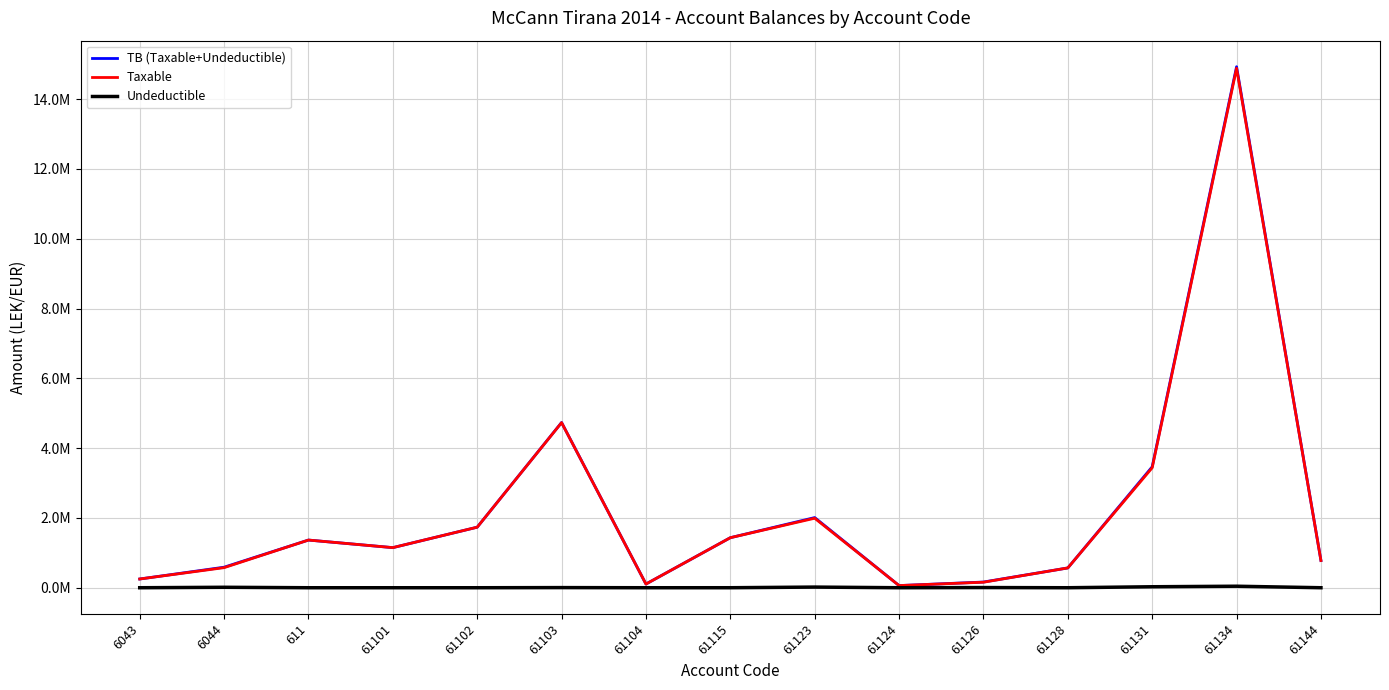

At how many categories does at least one series exceed 1008917?

8